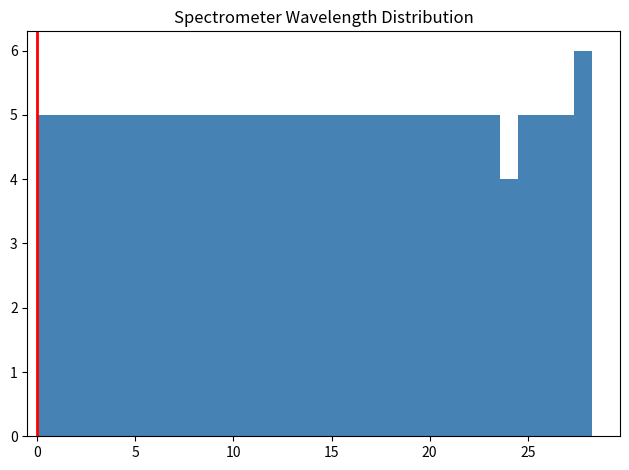

Around what value on the x-axis is the tallest bar? Give the approximate position of its centre, as read against the axis.

28.0